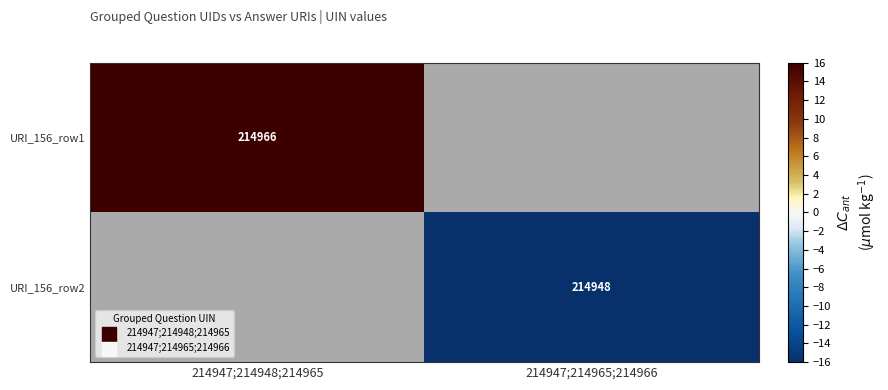

The URI_156_row2 series shows 334612 at 214947;214965;214966. True or false?

False